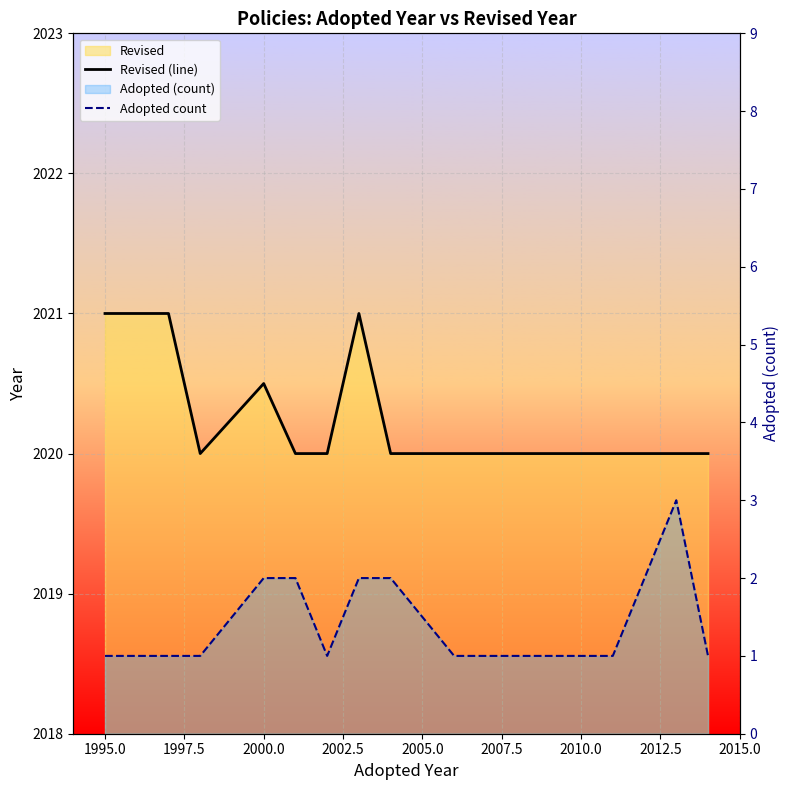

True or false: Revised (line) and Adopted count cross at least once.

False